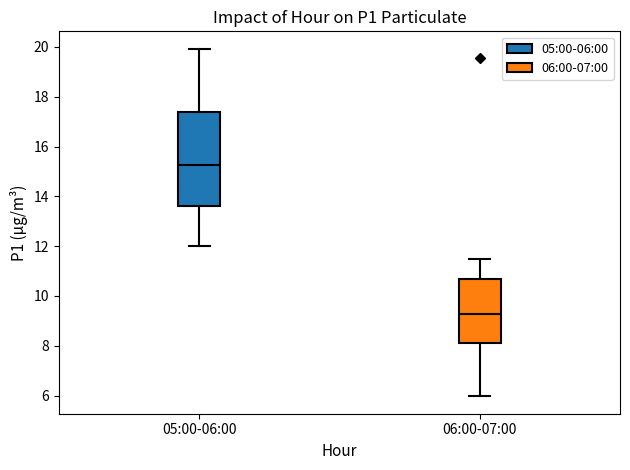

Comparing the boxes themselves (not the whiskers), which one is the tallest?

05:00-06:00